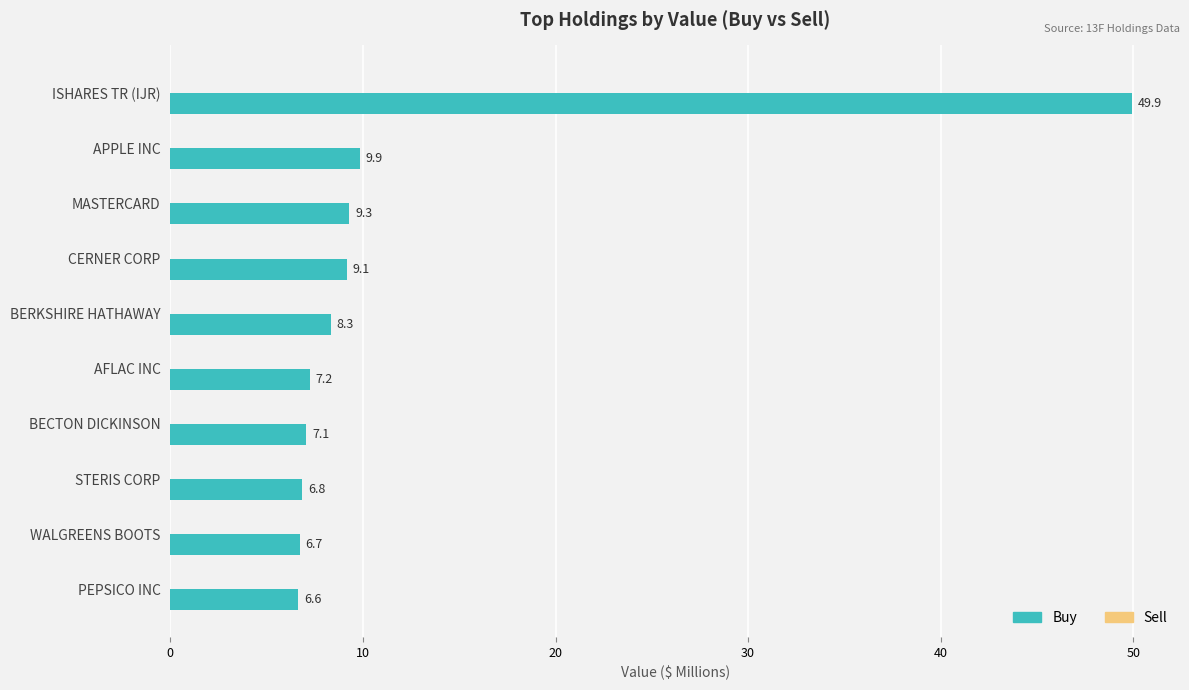

What is the label of the 8th bar from the top?

STERIS CORP